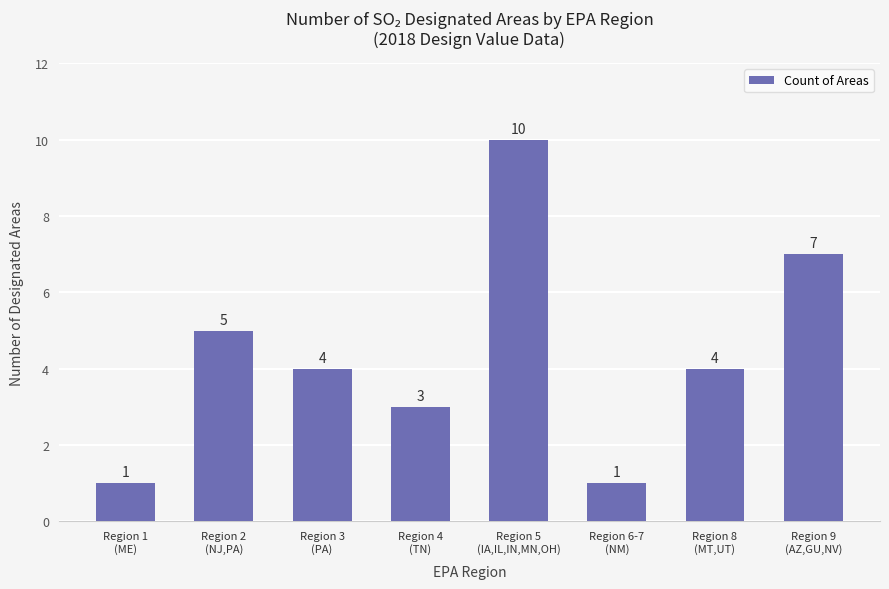

At which category does the chart reach its peak across all series?

Region 5
(IA,IL,IN,MN,OH)